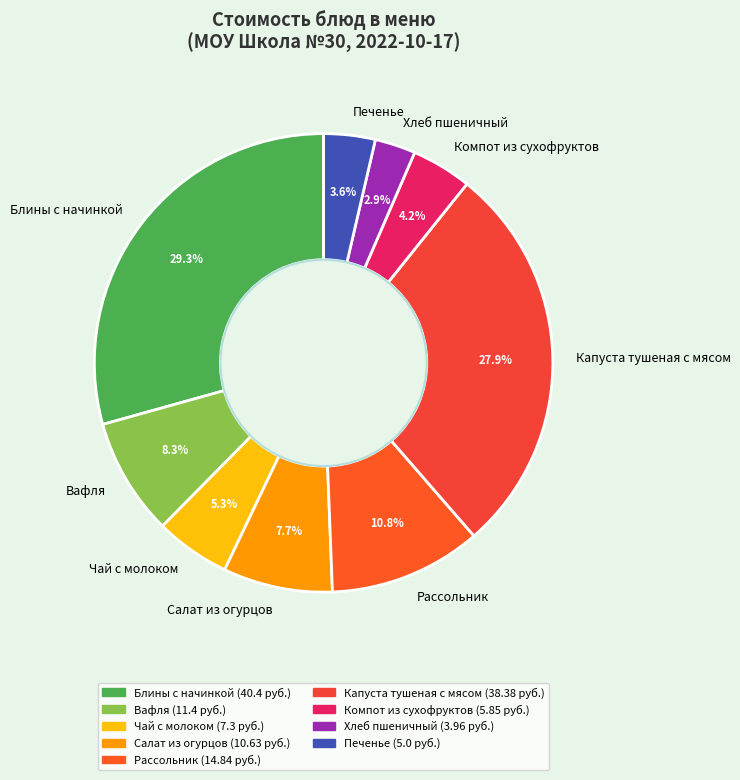

The Блины с начинкой slice represents 29% of the pie. True or false?

True